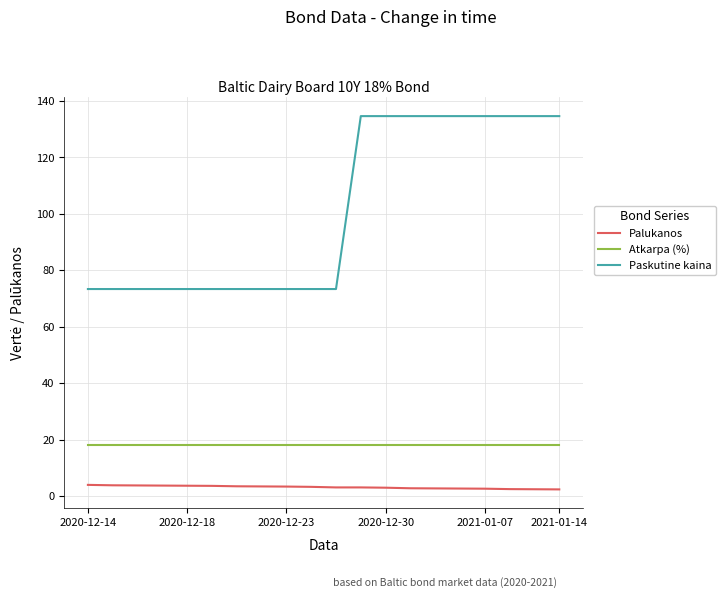

What is the maximum value for Palukanos?

4.0